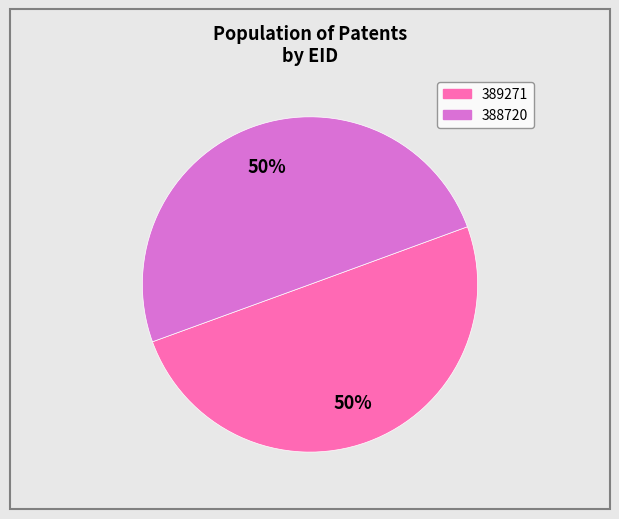

Approximately how many times larger is the value at 388720 compared to 389271?

1.0